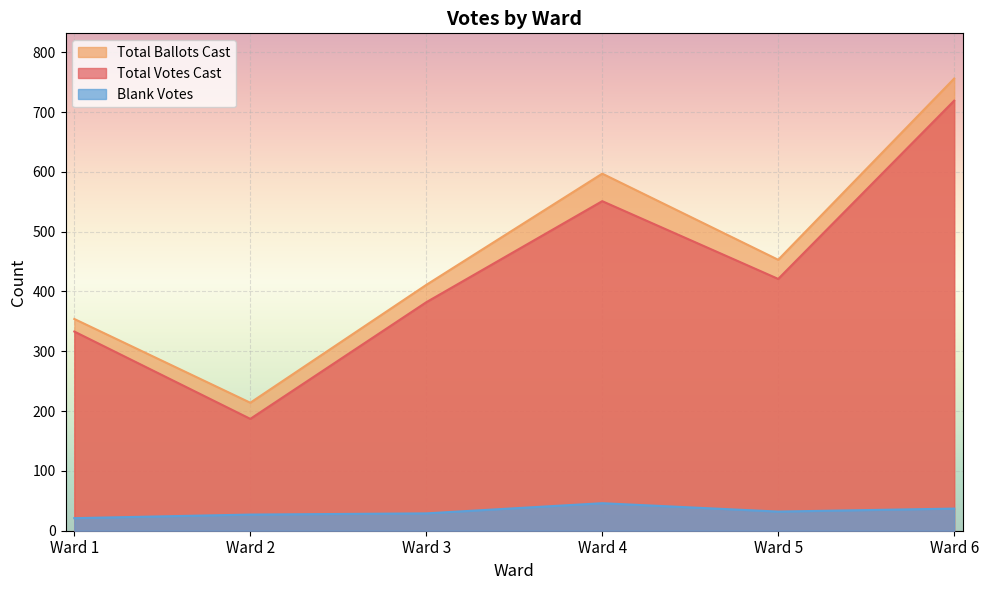

How many interior local peaks does the Total Ballots Cast series have?

1